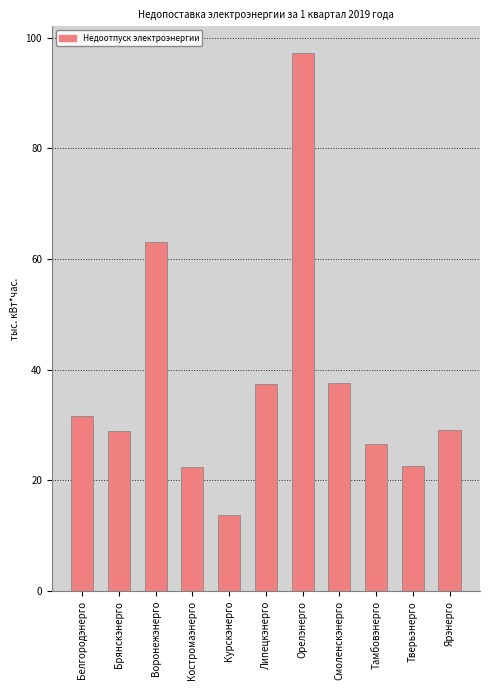

True or false: the data shows 97.2 at Орелэнерго.

True